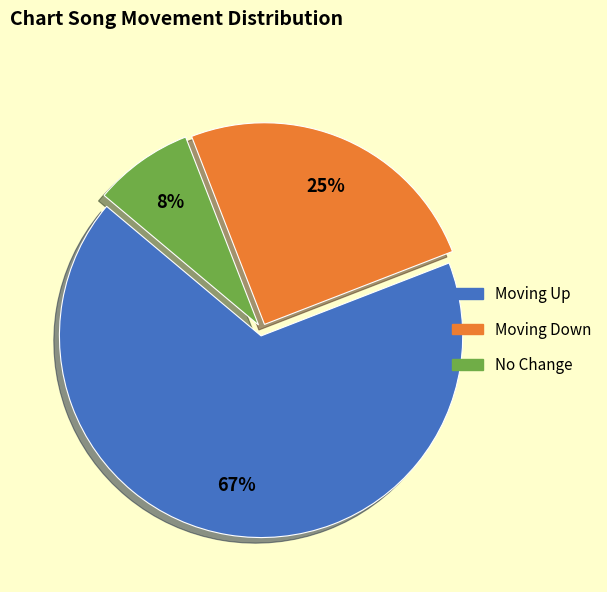

To the nearest percent, what is the difference between the largest and smallest slice percentages?

59%